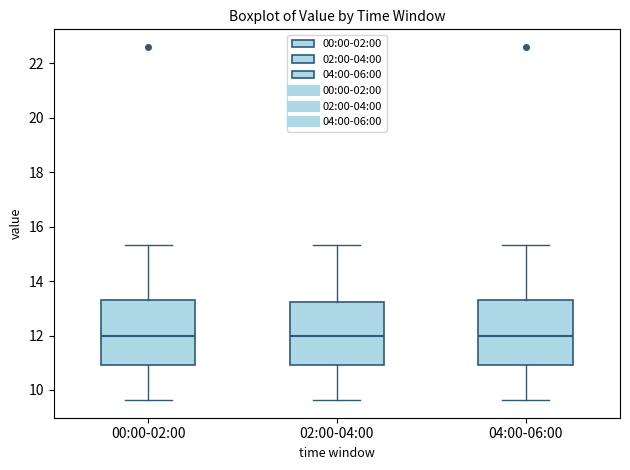

Reading left to right, read every box against the y-axis: the position of its median line, the range the box covers, and the ends of its whiskers. The values are not printed on the chart, so give them approximately, as read against the axis.

00:00-02:00: median 12.0, box 11.0 to 13.2, whiskers 9.6 to 15.4
02:00-04:00: median 12.0, box 11.0 to 13.2, whiskers 9.6 to 15.4
04:00-06:00: median 12.0, box 11.0 to 13.2, whiskers 9.6 to 15.4